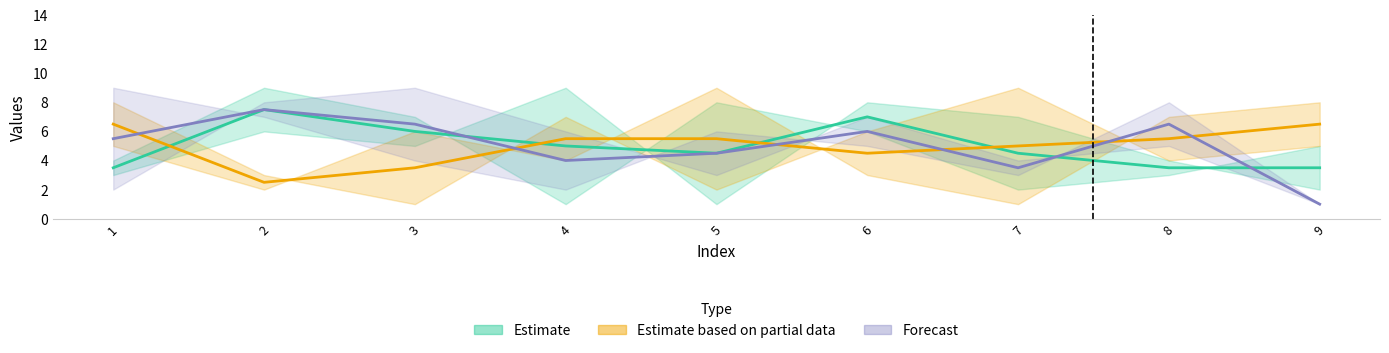

Is it true that Estimate equals 2.3 at 7?

False